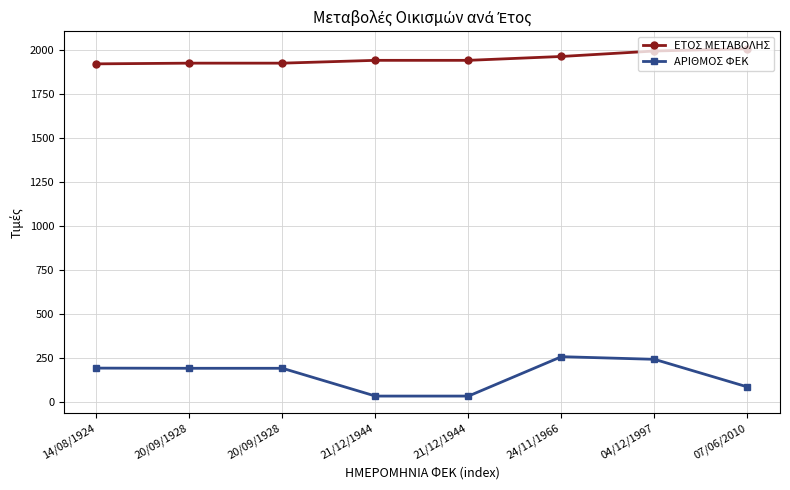

True or false: ΕΤΟΣ ΜΕΤΑΒΟΛΗΣ and ΑΡΙΘΜΟΣ ΦΕΚ cross at least once.

False